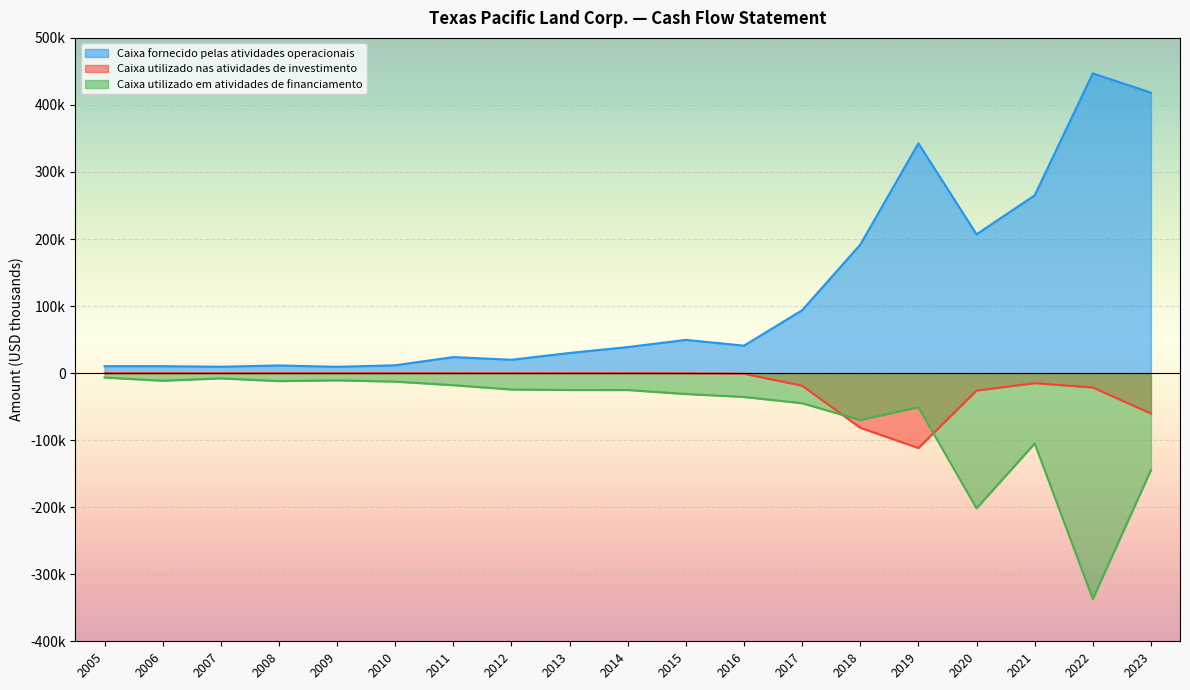

Reading left to right, extract all data points from this chart.

Caixa fornecido pelas atividades operacionais: 2005=10332	2006=10367	2007=9535	2008=11441	2009=9393	2010=11697	2011=23931	2012=19911	2013=30065	2014=38852	2015=49567	2016=40957	2017=93830	2018=191649	2019=342790	2020=207037	2021=265163	2022=447149	2023=418288
Caixa utilizado nas atividades de investimento: 2005=-44	2006=-63	2007=-27	2008=-6	2009=-21	2010=-15	2011=-20	2012=-37	2013=-34	2014=-33	2015=-196	2016=-959	2017=-18720	2018=-81533	2019=-111692	2020=-25998	2021=-14997	2022=-21401	2023=-60312
Caixa utilizado em atividades de financiamento: 2005=-6604	2006=-11407	2007=-7878	2008=-11933	2009=-10875	2010=-12683	2011=-18031	2012=-24479	2013=-25217	2014=-25244	2015=-31174	2016=-35592	2017=-44948	2018=-70049	2019=-50899	2020=-201660	2021=-104948	2022=-336808	2023=-144609